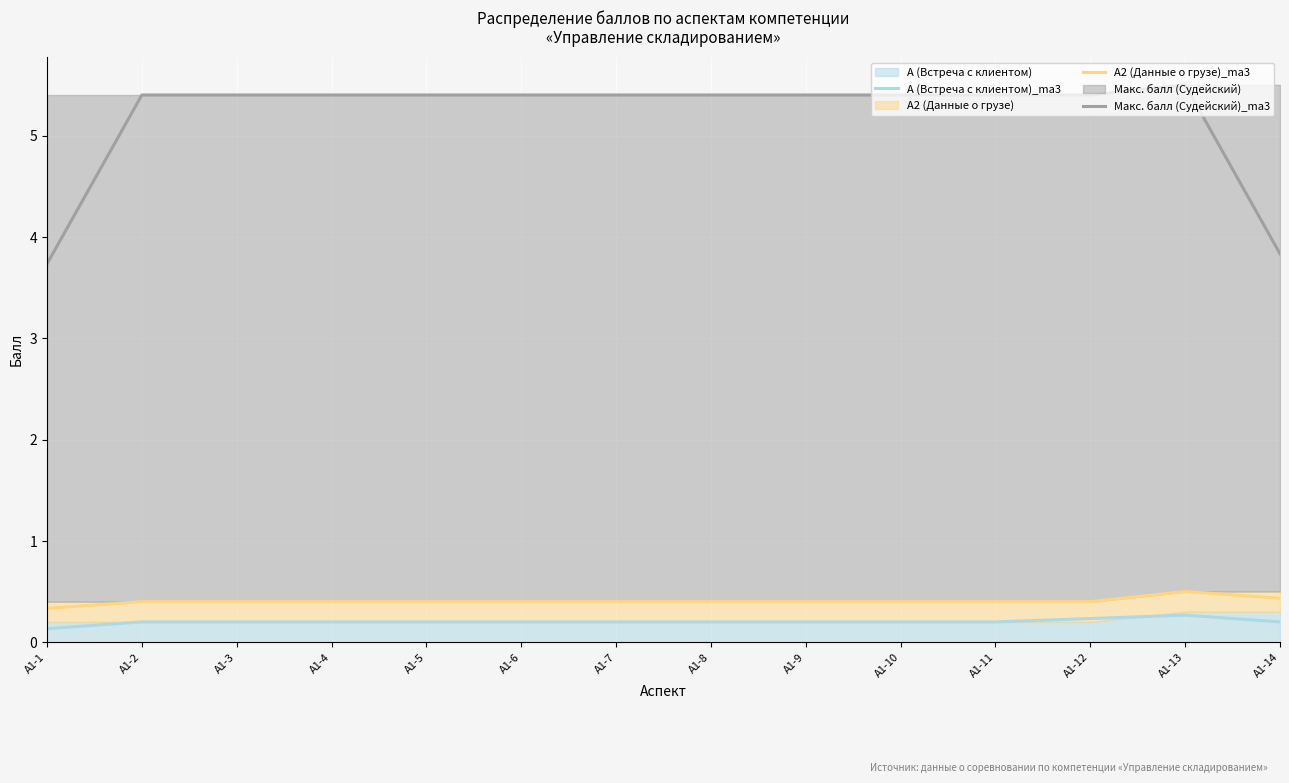

Rank the categories by А (Встреча с клиентом)_ma3 value from highest to lowest.

А1-13, А1-12, А1-2, А1-3, А1-4, А1-5, А1-6, А1-7, А1-8, А1-9, А1-10, А1-11, А1-14, А1-1